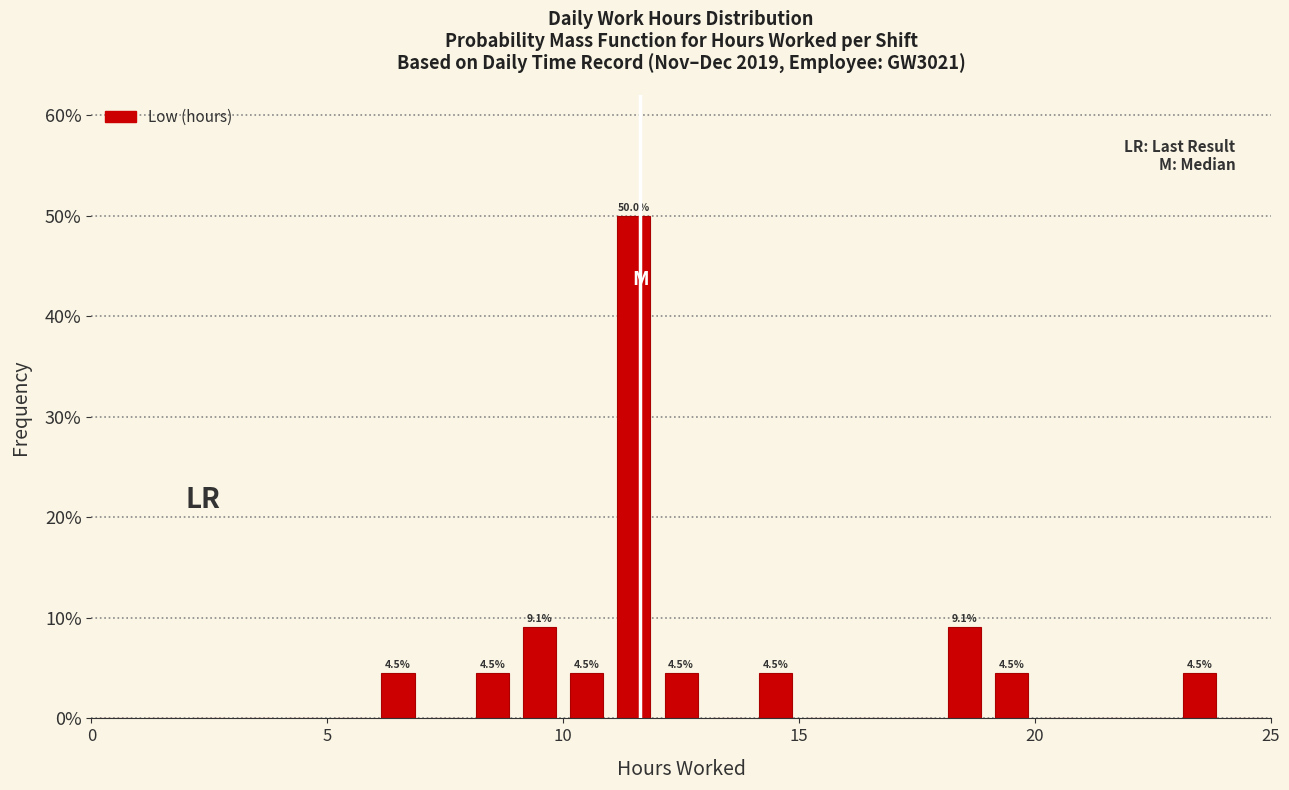

Around what value on the x-axis is the tallest bar? Give the approximate position of its centre, as read against the axis.

11.5